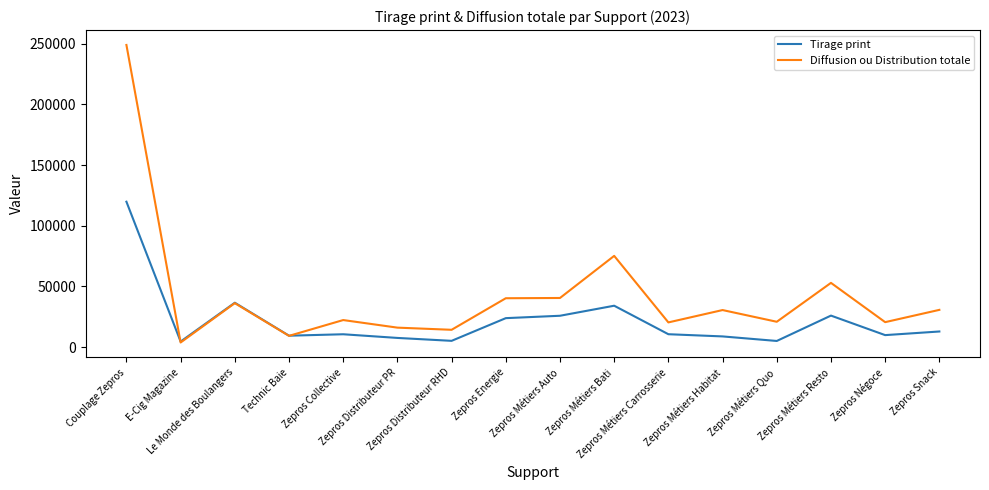

Rank the series by their maximum value, from lowest to highest.

Tirage print, Diffusion ou Distribution totale